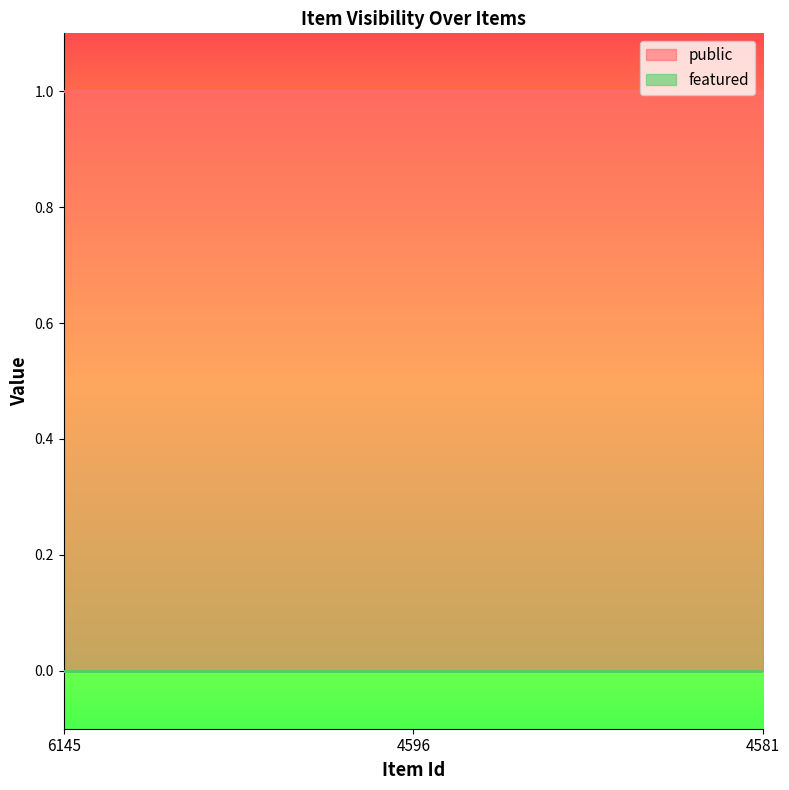

At how many categories does at least one series exceed 0?

3